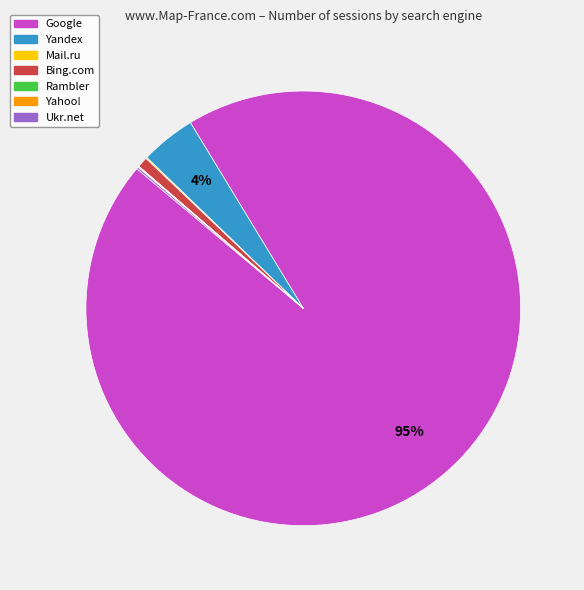

Which slice is the largest?

Google